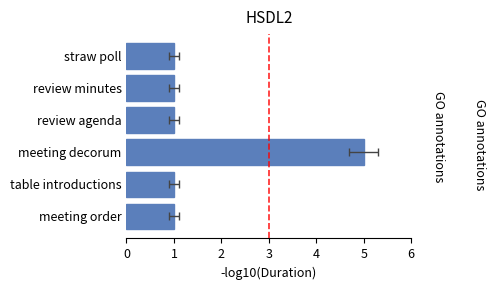

Rank the categories by value from lowest to highest.

straw poll, review minutes, review agenda, table introductions, meeting order, meeting decorum